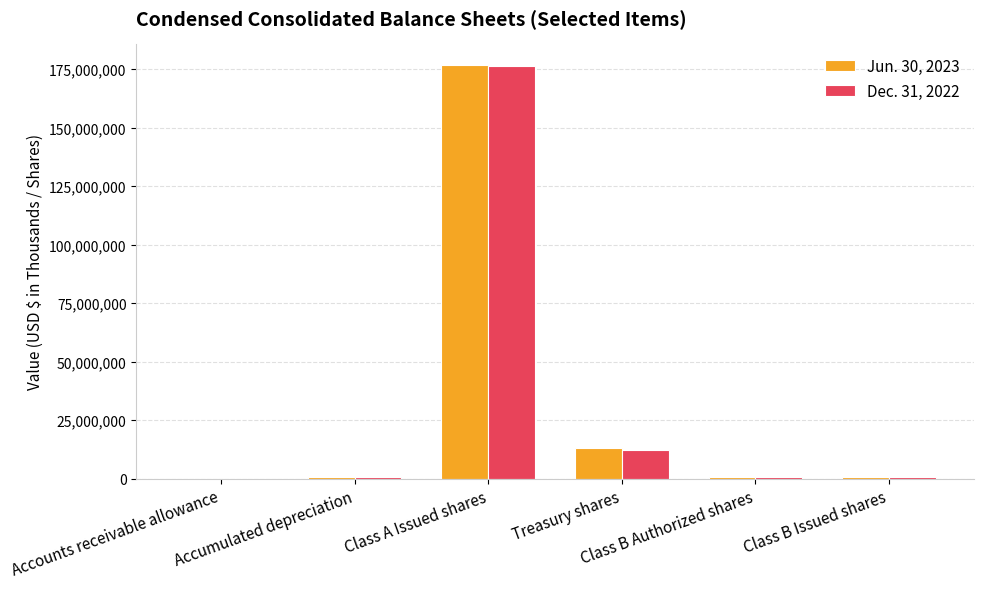

What is the average value of the Jun. 30, 2023 series?

32051907